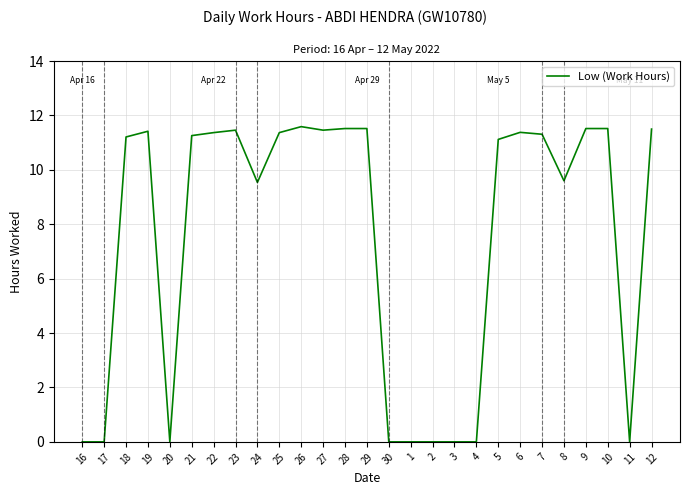

What is the maximum value shown in the chart?

11.6